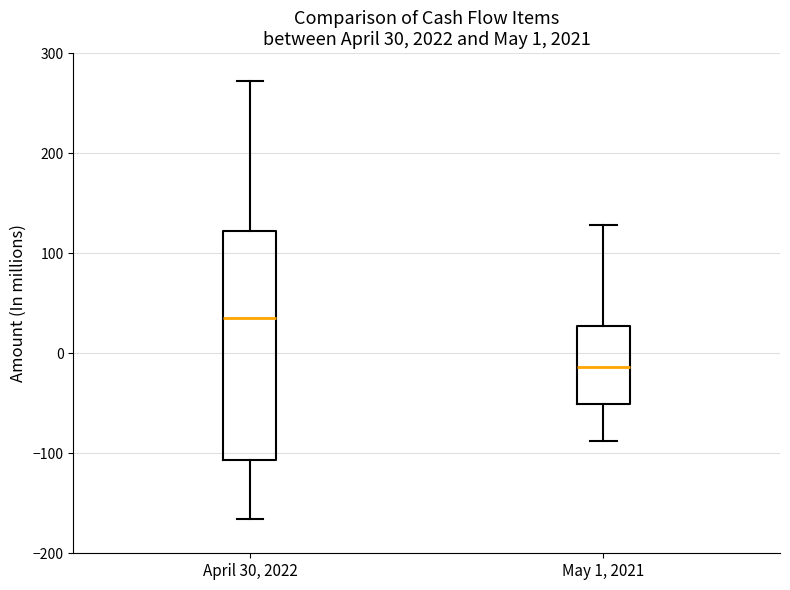

Which box is the tallest, from its lower edge to its upper edge?

April 30, 2022